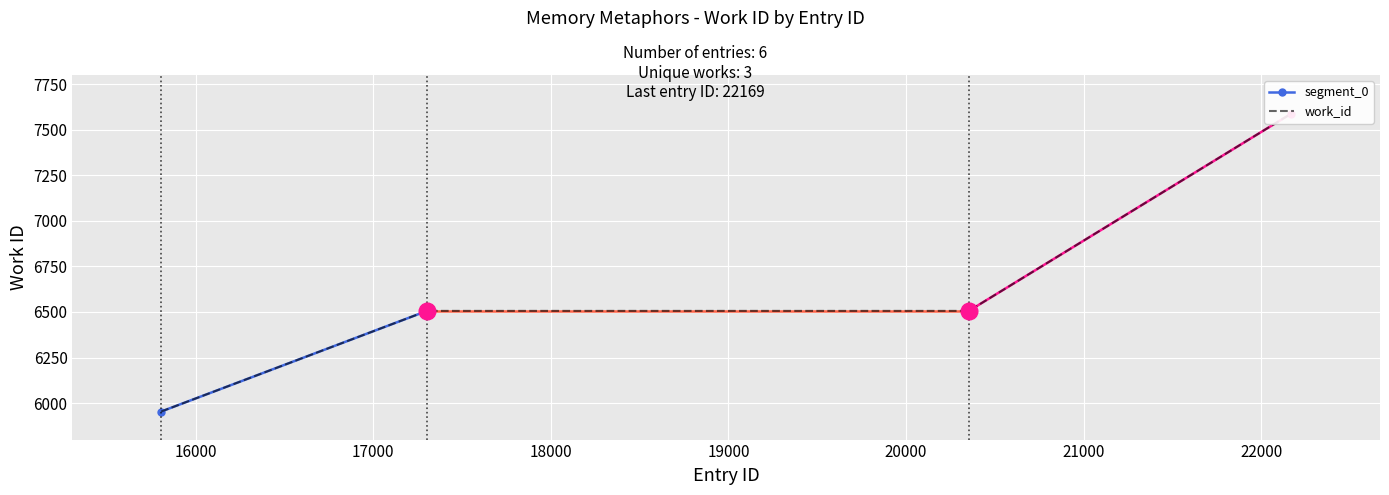

What is the value of the 4th point from the left?

6506